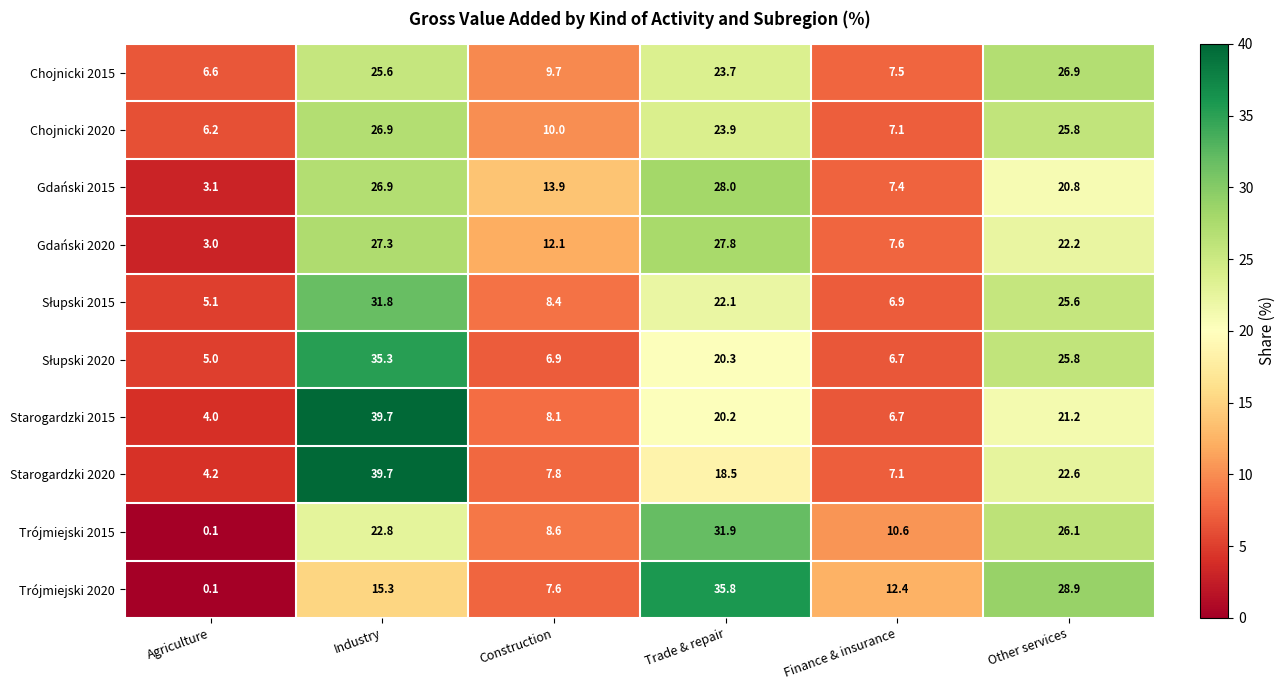

What is the total value across all series at Industry?

291.3